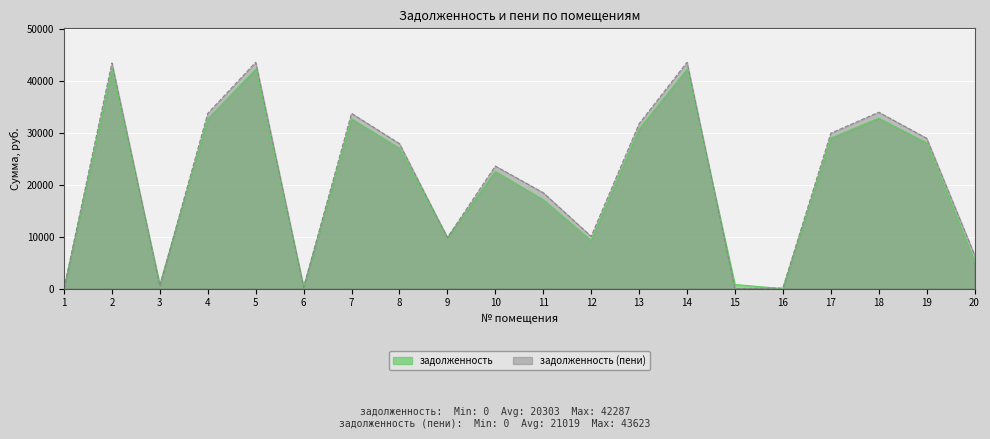

What is the average value of the задолженность series?

20302.9